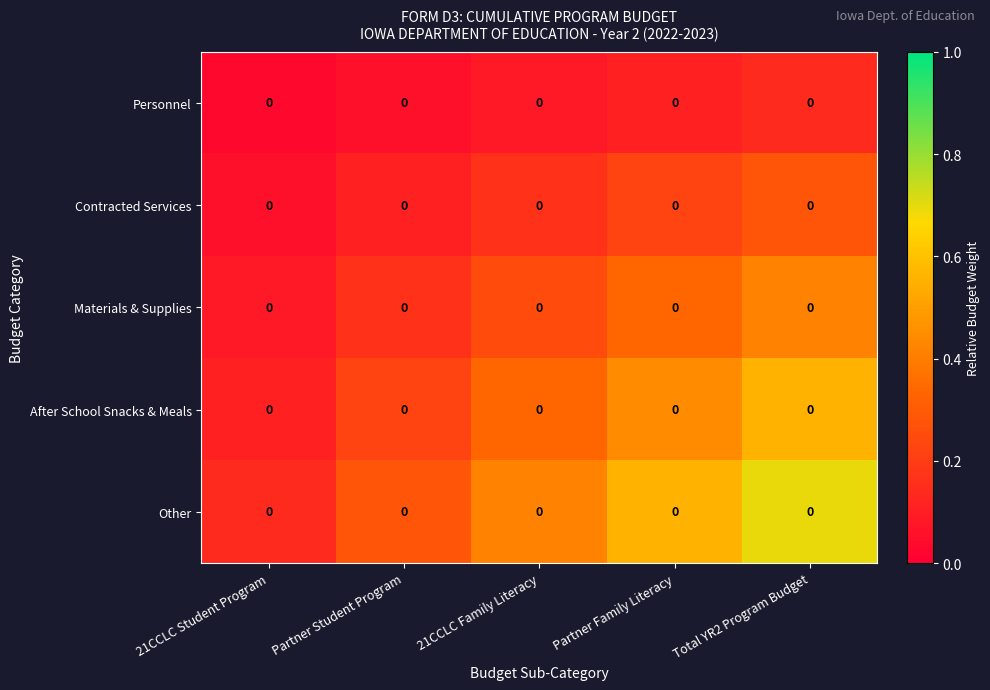

List the labels in order of After School Snacks & Meals value, smallest first.

21CCLC Student Program, Partner Student Program, 21CCLC Family Literacy, Partner Family Literacy, Total YR2 Program Budget